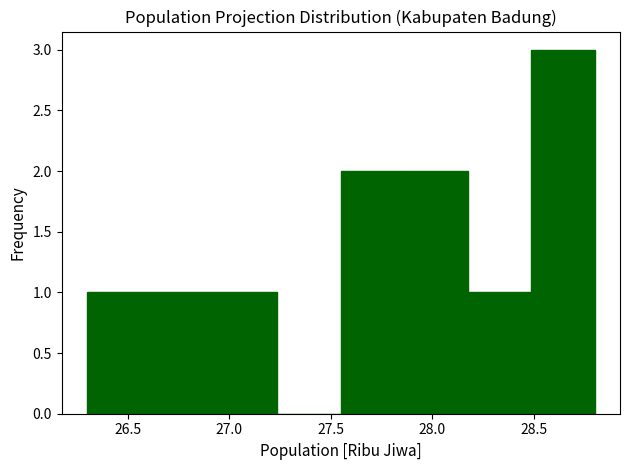

Reading left to right, transcribe this chart: for each bar, give the range it covers on the x-axis and its height. Neither the bar edges nor the heights are printed on the chart, so give them approximately, as read against the axes.

26.30 to 26.60: 1
26.60 to 26.95: 1
26.95 to 27.25: 1
27.25 to 27.55: 0
27.55 to 27.85: 2
27.85 to 28.20: 2
28.20 to 28.50: 1
28.50 to 28.80: 3